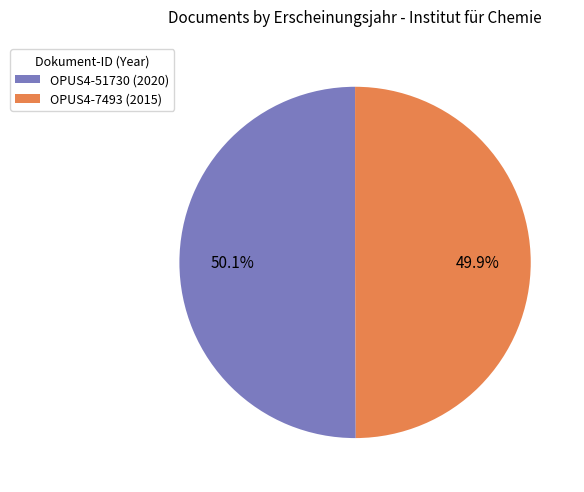

What is the ratio of the value at OPUS4-7493 to the value at OPUS4-51730?

1.0